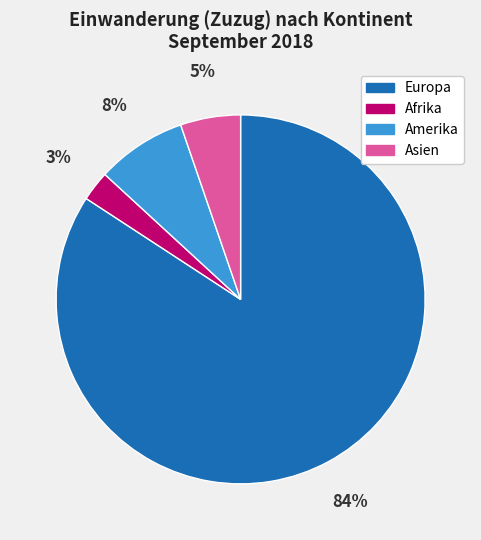

To the nearest percent, what is the average slice percentage?

25%